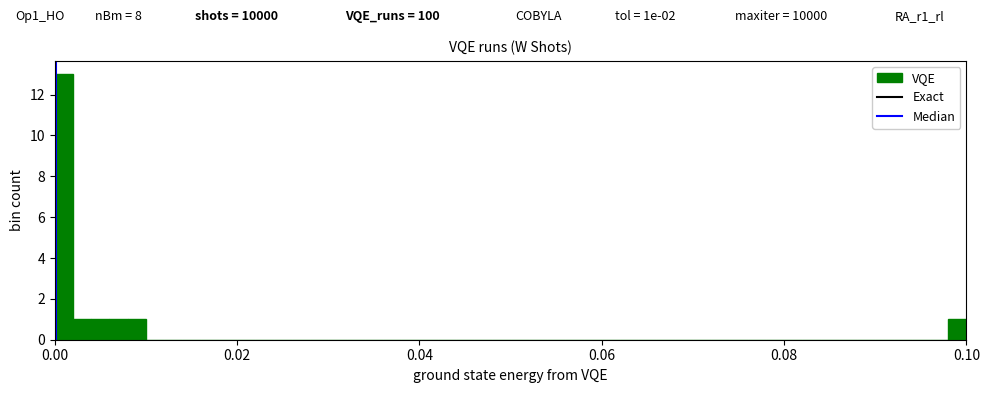

Read against the x-axis, roughly where is the centre of the tallest bar?

0.002